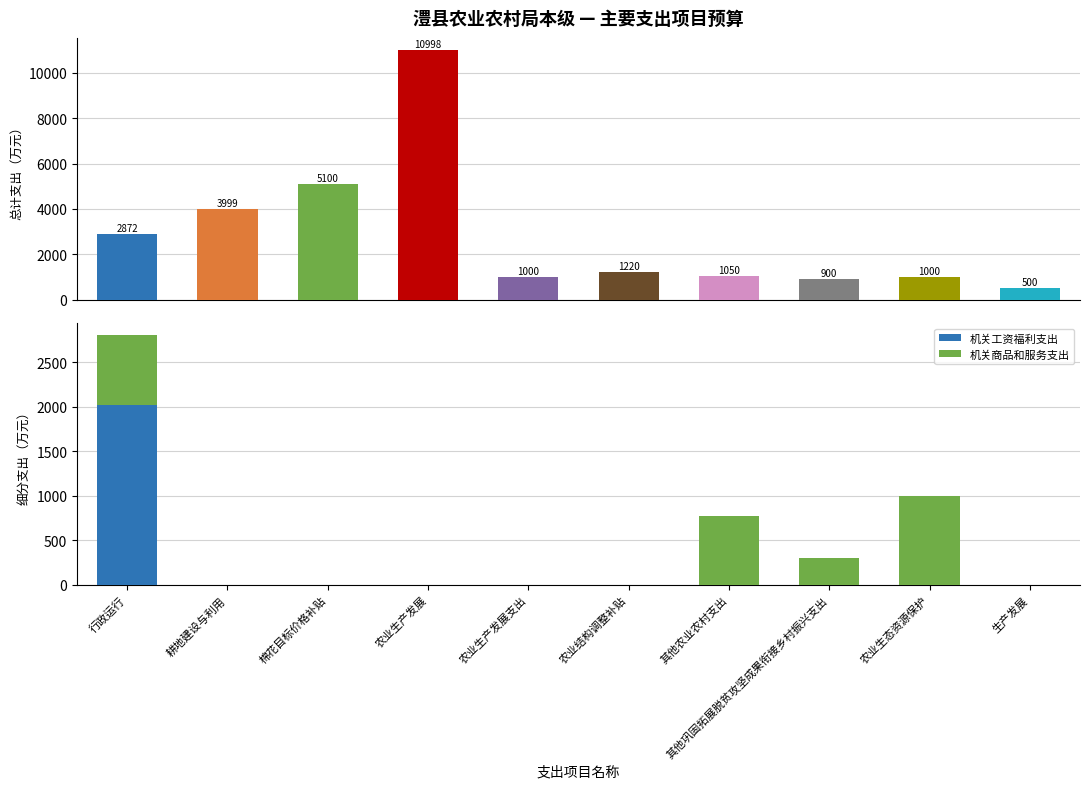

True or false: 机关商品和服务支出 has a value of 0.0 at 棉花目标价格补贴.

True